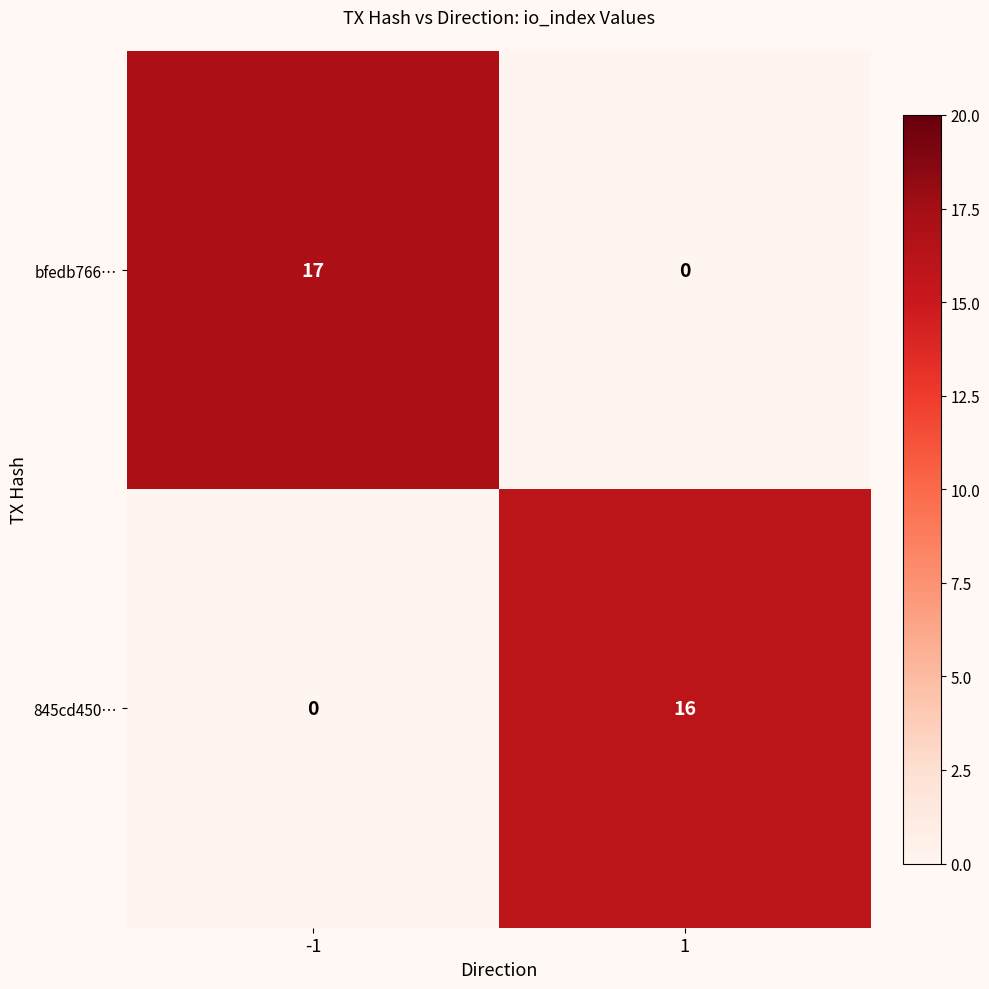

What is the difference between the maximum and minimum values in the 845cd450… series?

16